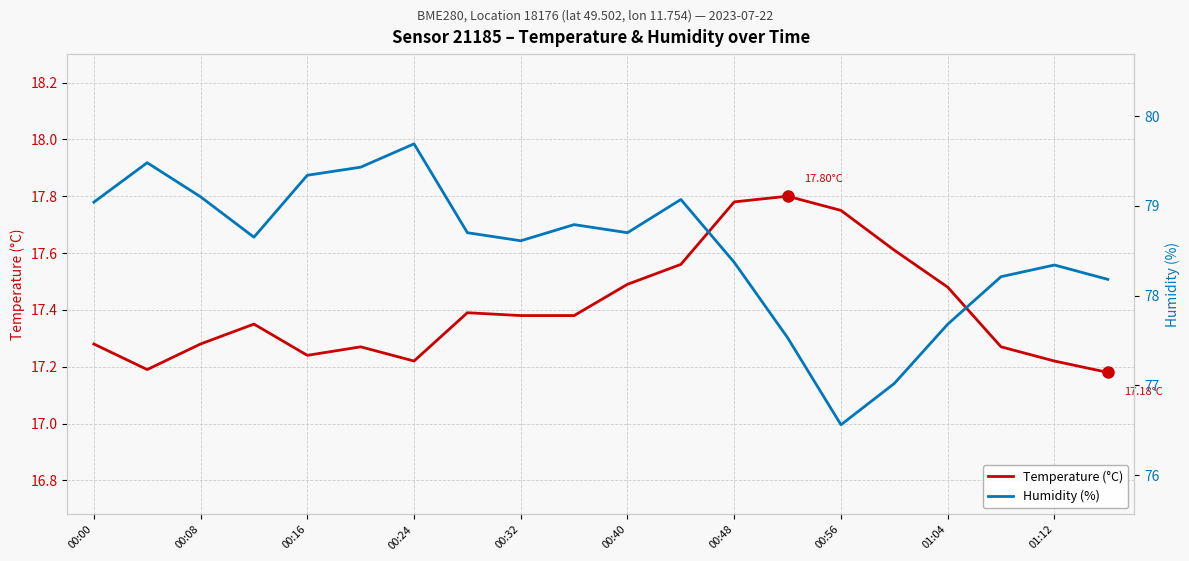

True or false: Temperature (°C) has more than 2 interior local peaks.

True